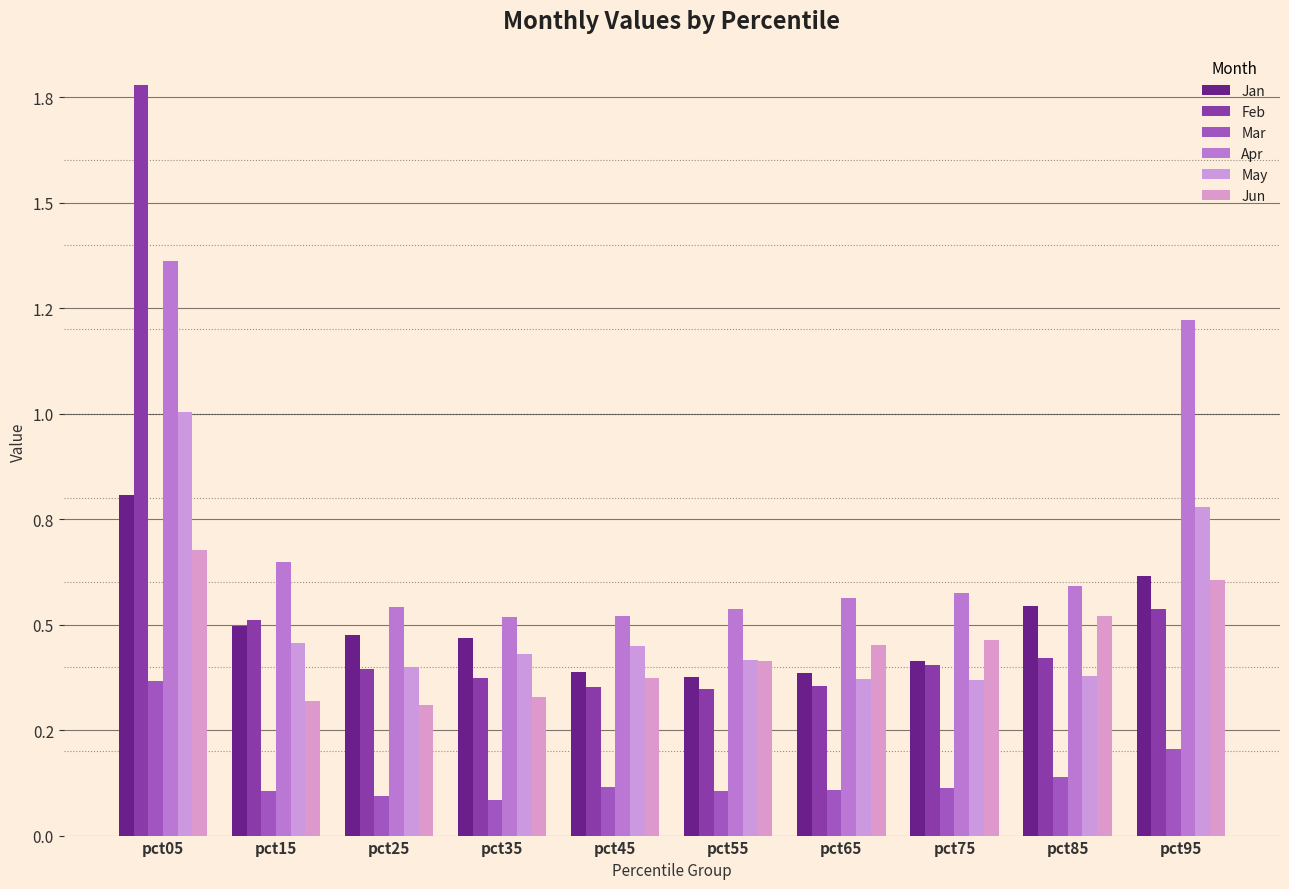

Does the chart contain stacked bars?

No